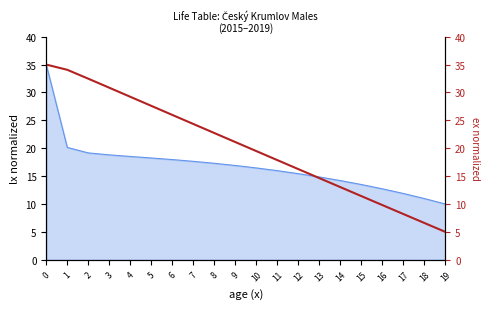

What is the value of the 20th point from the left?

5.0